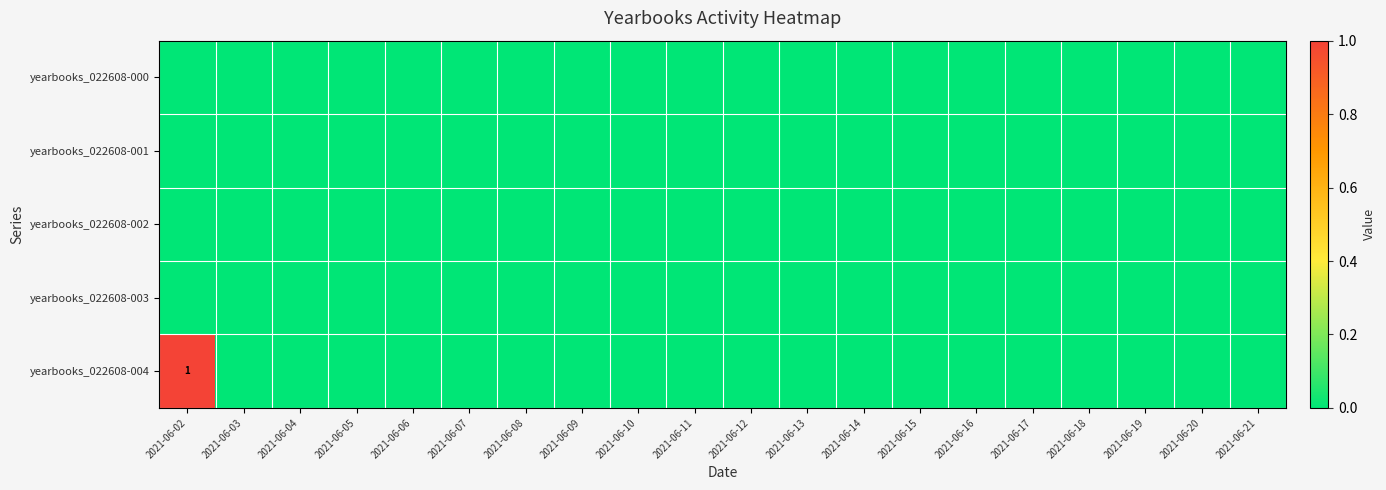

How many data points does each series have?

20